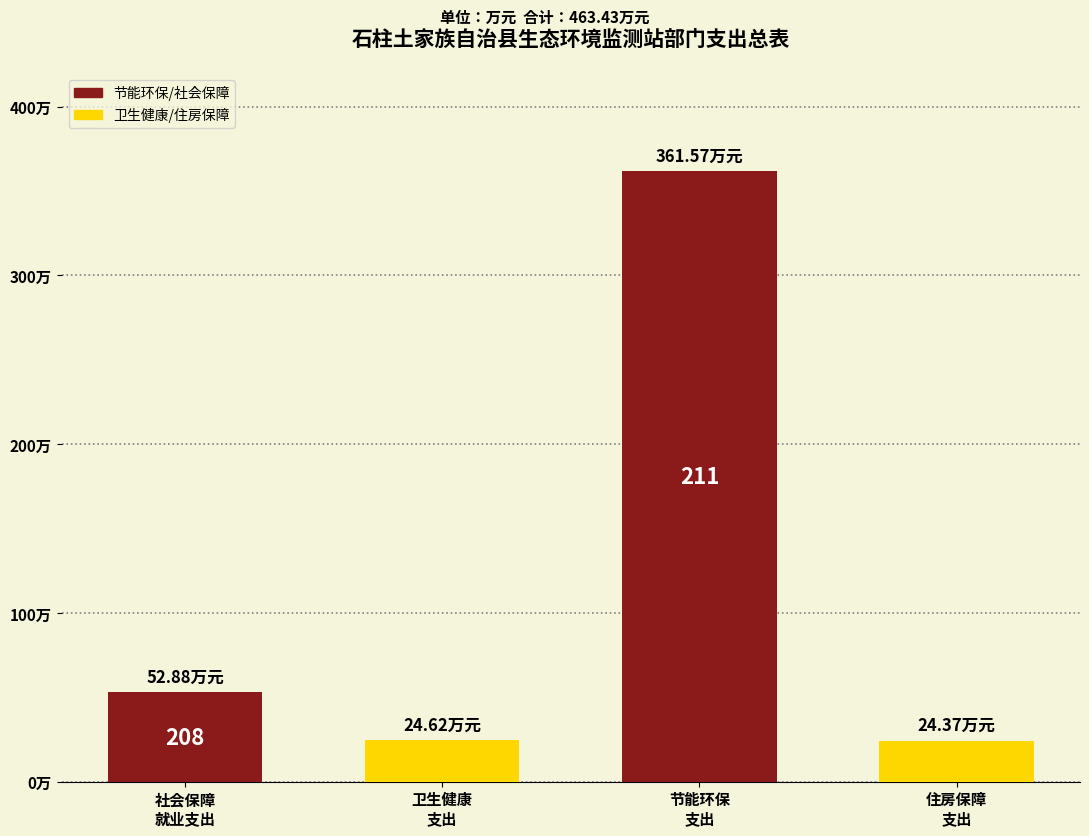

Are the bars horizontal?

No